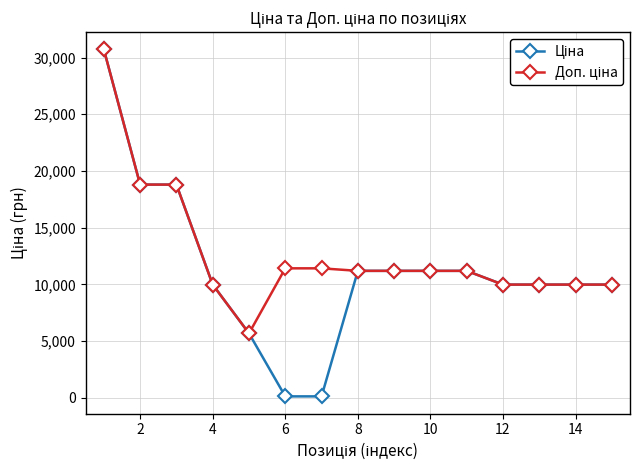

At how many categories does at least one series exceed 17219?

3